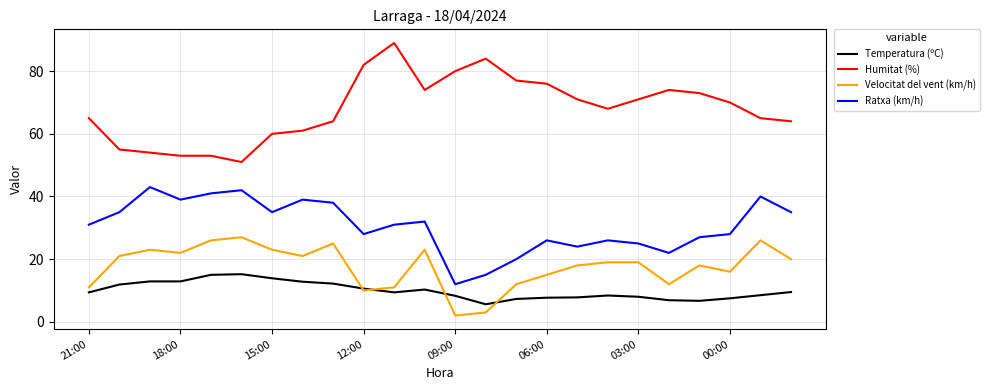

True or false: Humitat (%) and Temperatura (ºC) intersect in this chart.

False